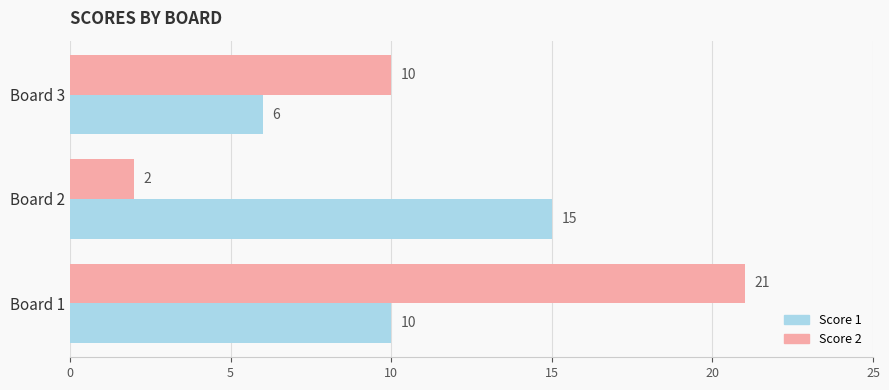

Which series has the largest range (max minus min)?

Score 2